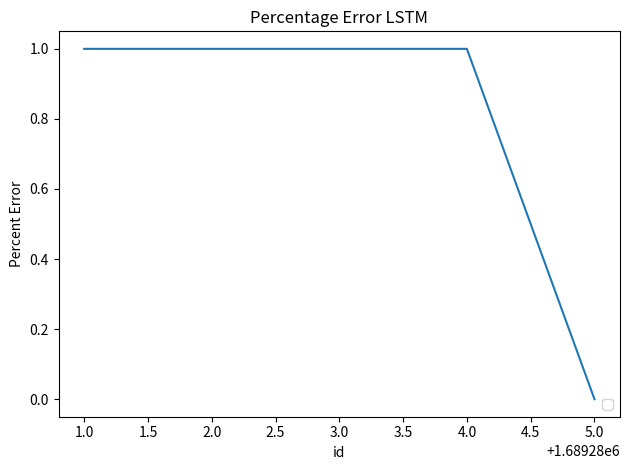

True or false: the data shows 1 at 3.0.

True